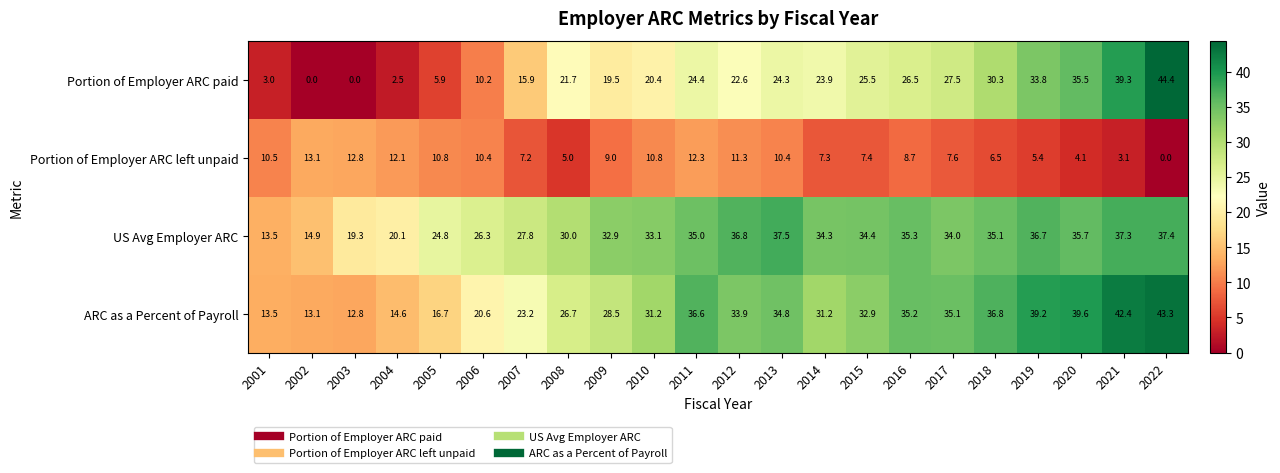

What is the sum of all US Avg Employer ARC values?

672.2